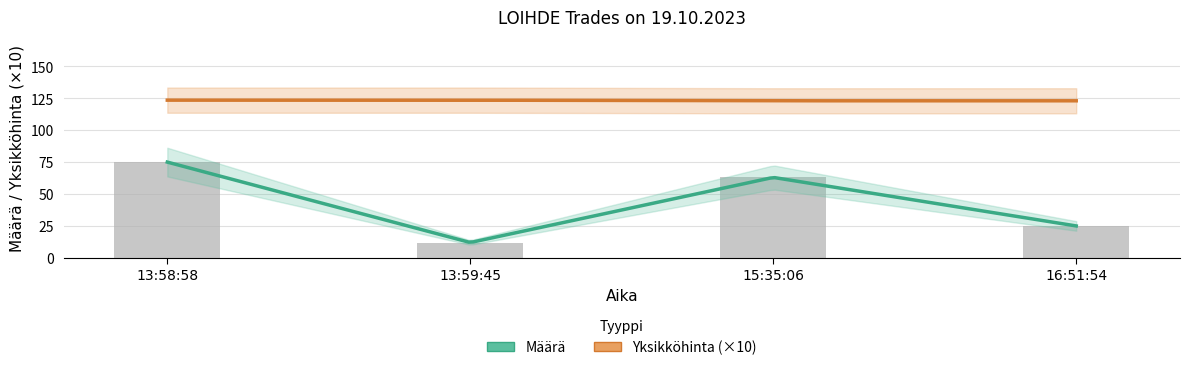

What is the difference between the highest and lowest values at 15:35:06?

50.7